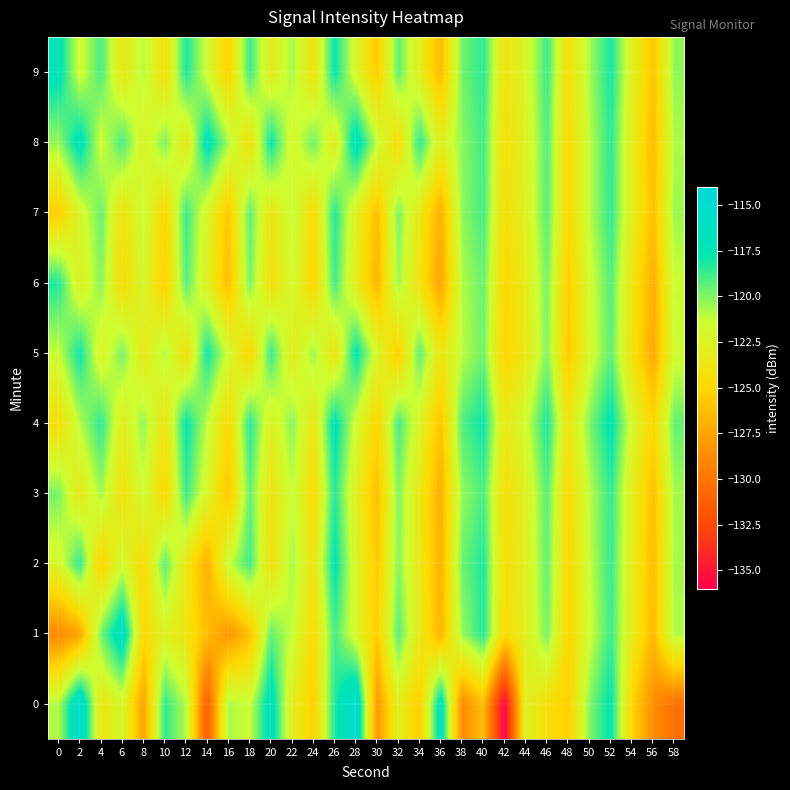

How many series are shown in this chart?

10